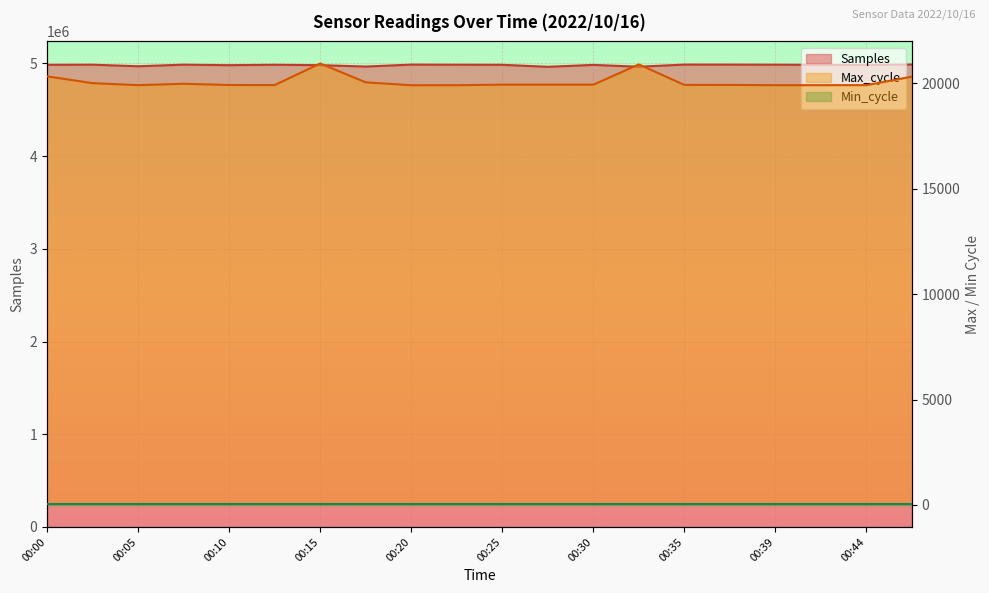

Where is the first local minimum for Samples?

00:05